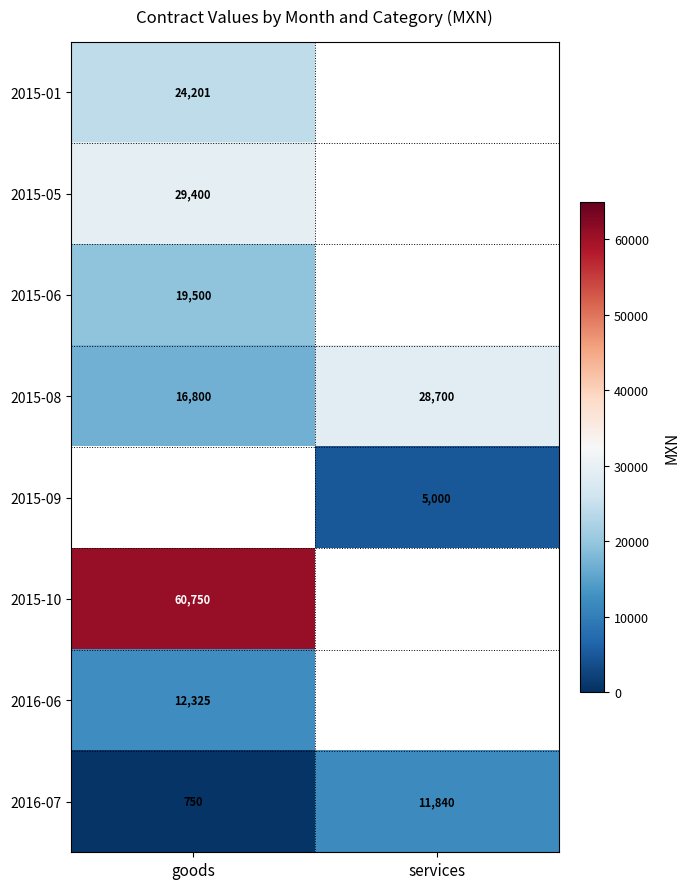

At which label does 2016-07 reach its peak?

services